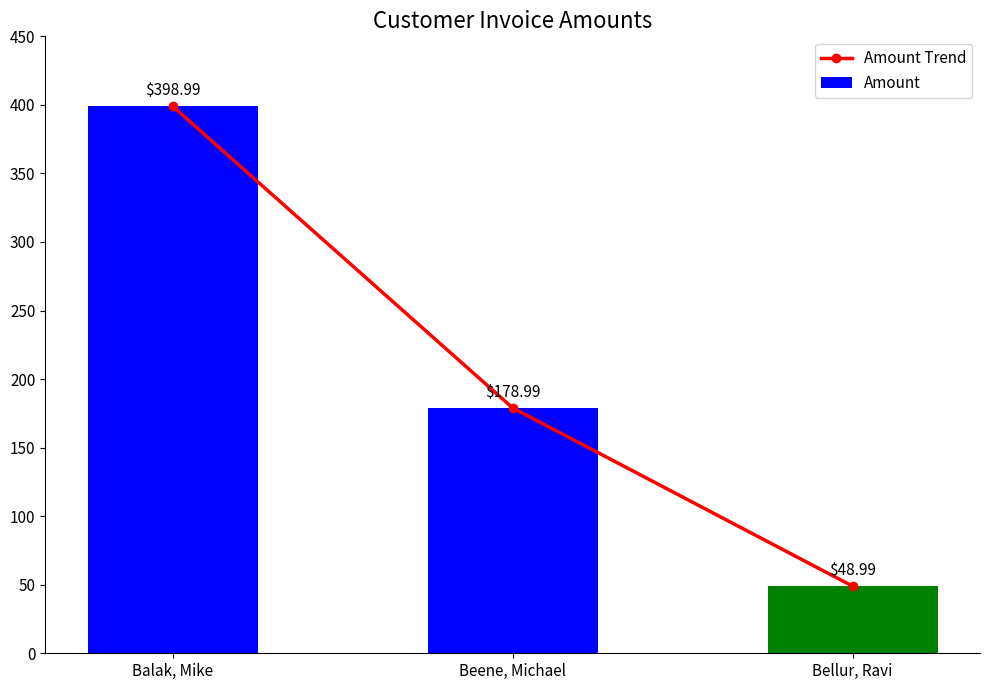

The Amount series shows 179.0 at Beene, Michael. True or false?

True